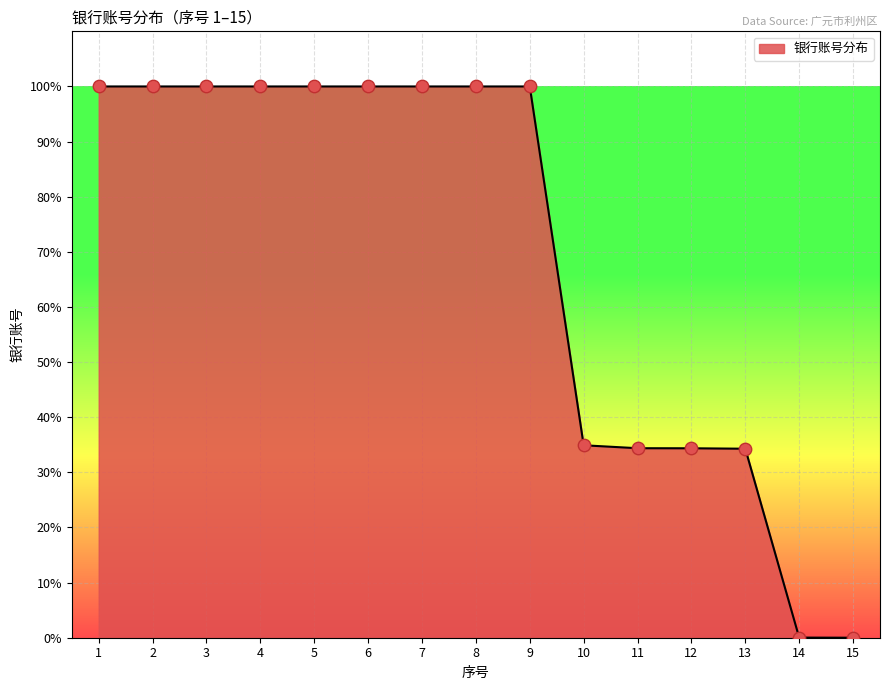

Between 1 and 14, which is larger?

1